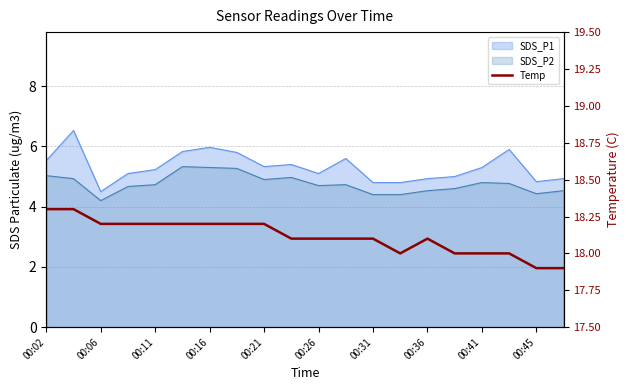

Does the chart have visible grid lines?

Yes